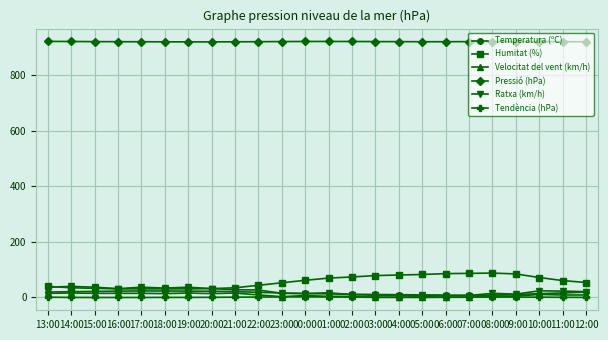

How many categories are shown in the chart?

24